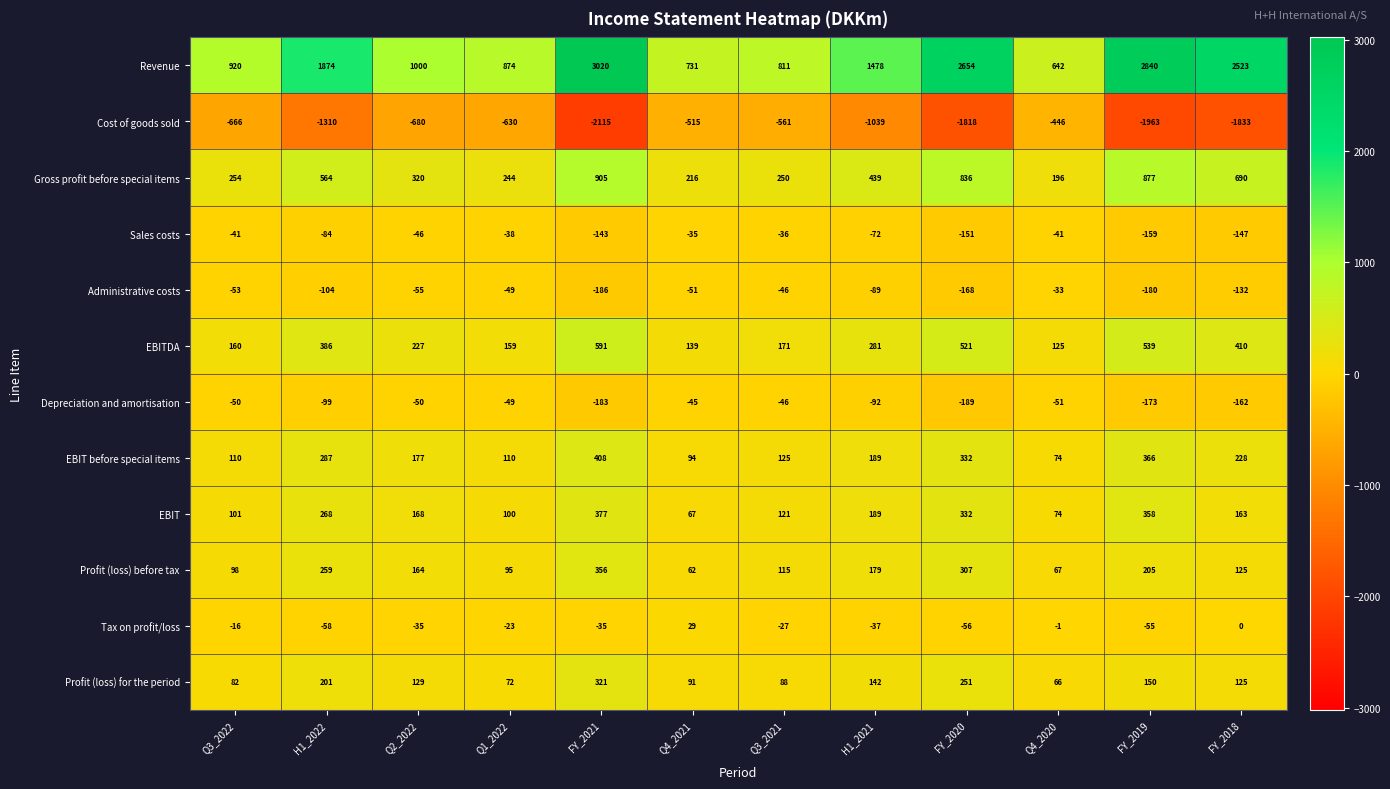

Which category has the highest value in the Profit (loss) before tax series?

FY_2021